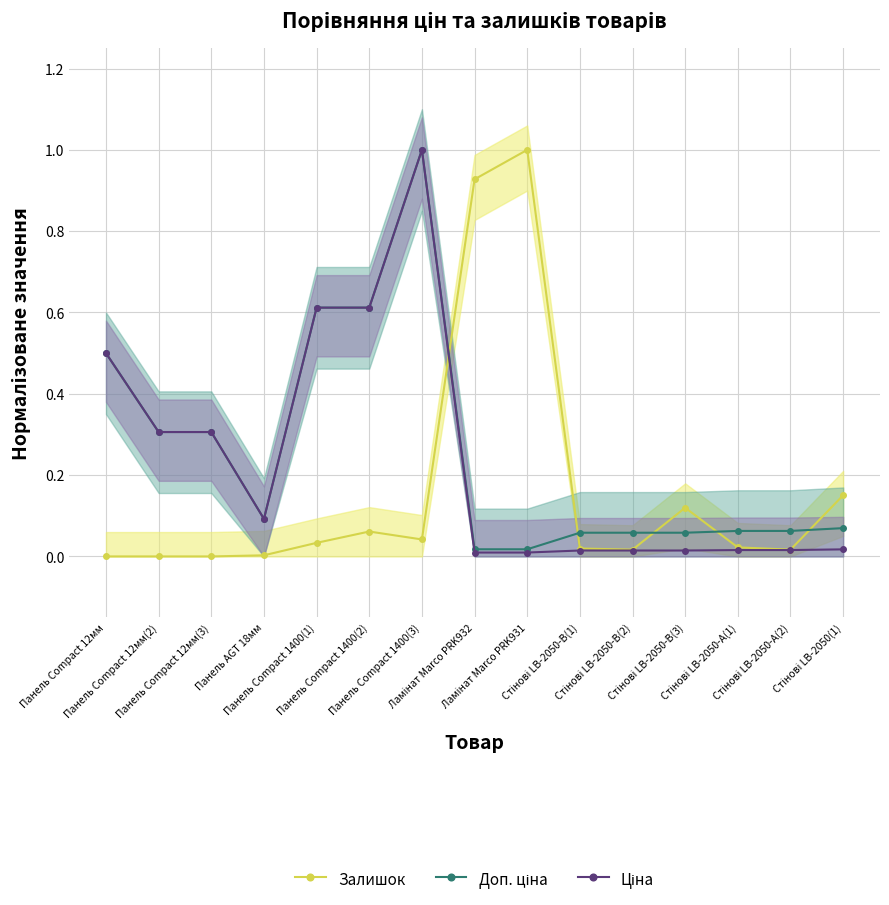

At which category does Ціна reach its first local peak?

Панель Compact 1400(3)